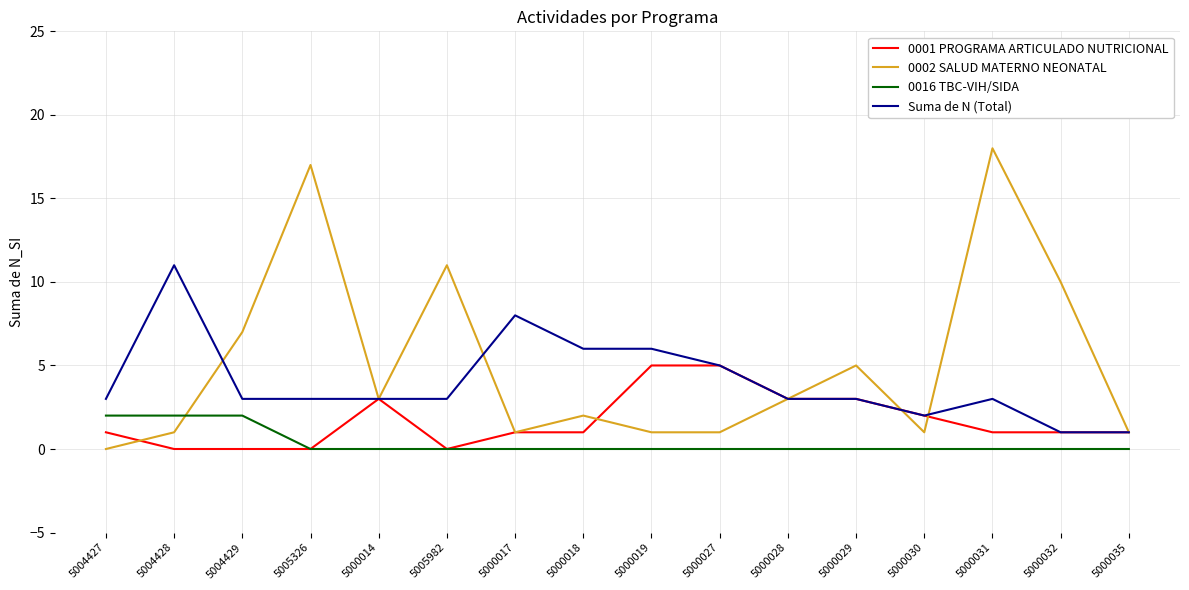

How many Suma de N (Total) values are between 3 and 6?

11